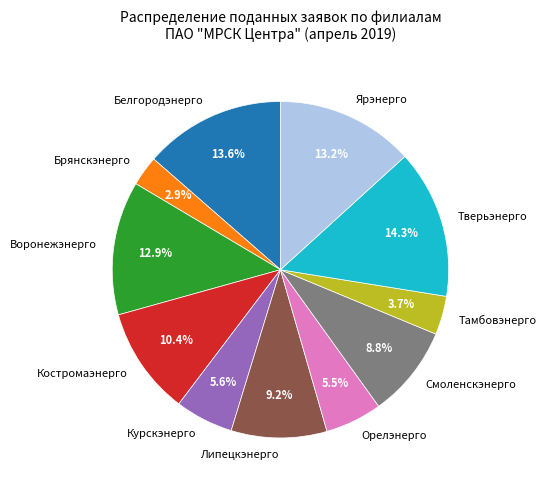

Does Орелэнерго account for over 50% of the chart?

No